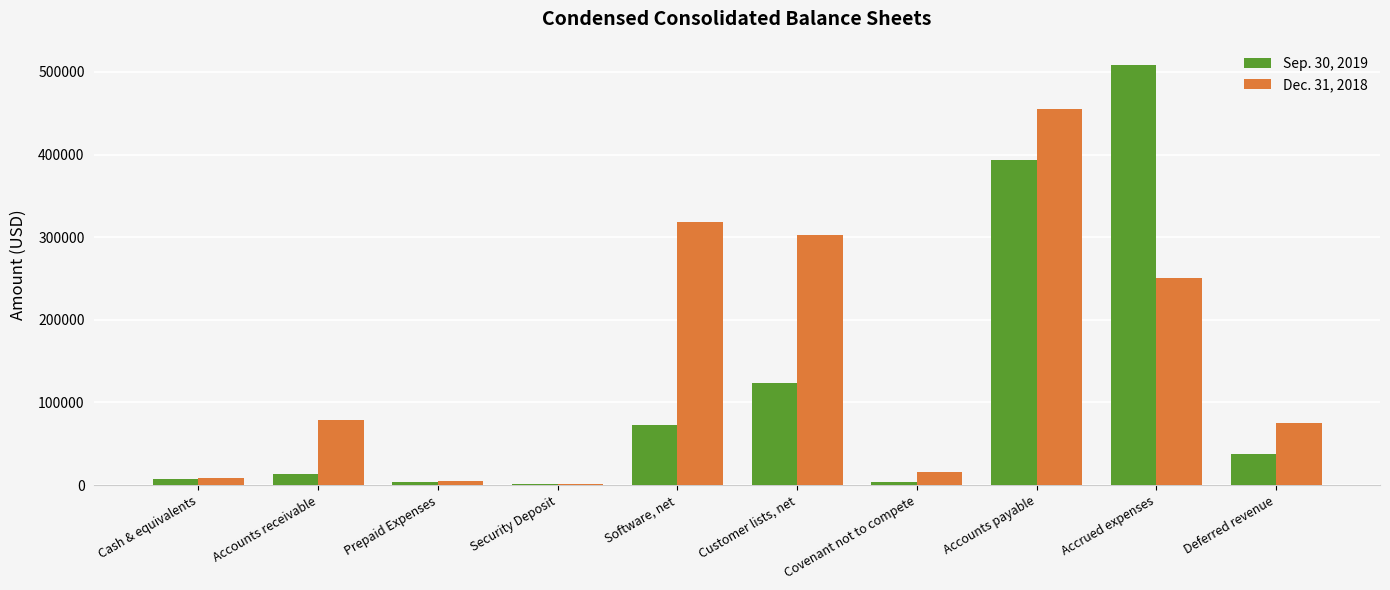

Between Accrued expenses and Deferred revenue, which series saw the biggest shift?

Sep. 30, 2019